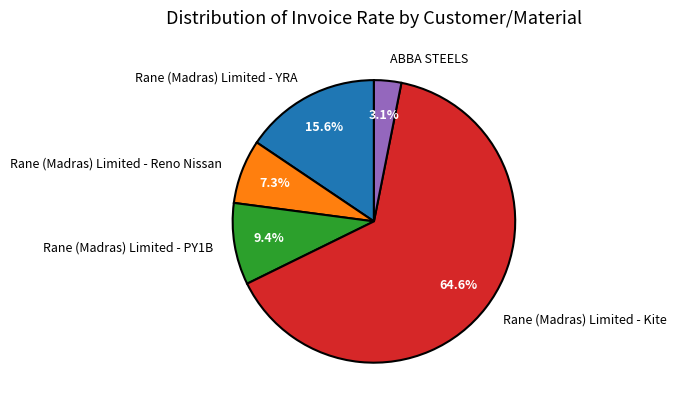

To the nearest percent, what portion does Rane (Madras) Limited - YRA represent?

16%